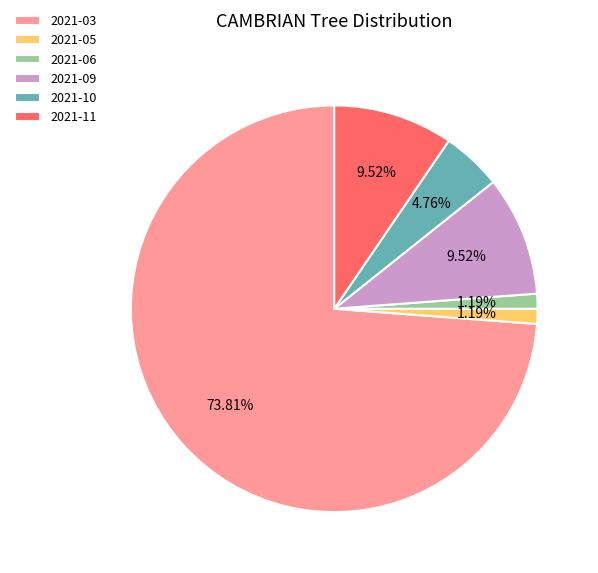

What percentage is NOT represented by 2021-09?

90.5%